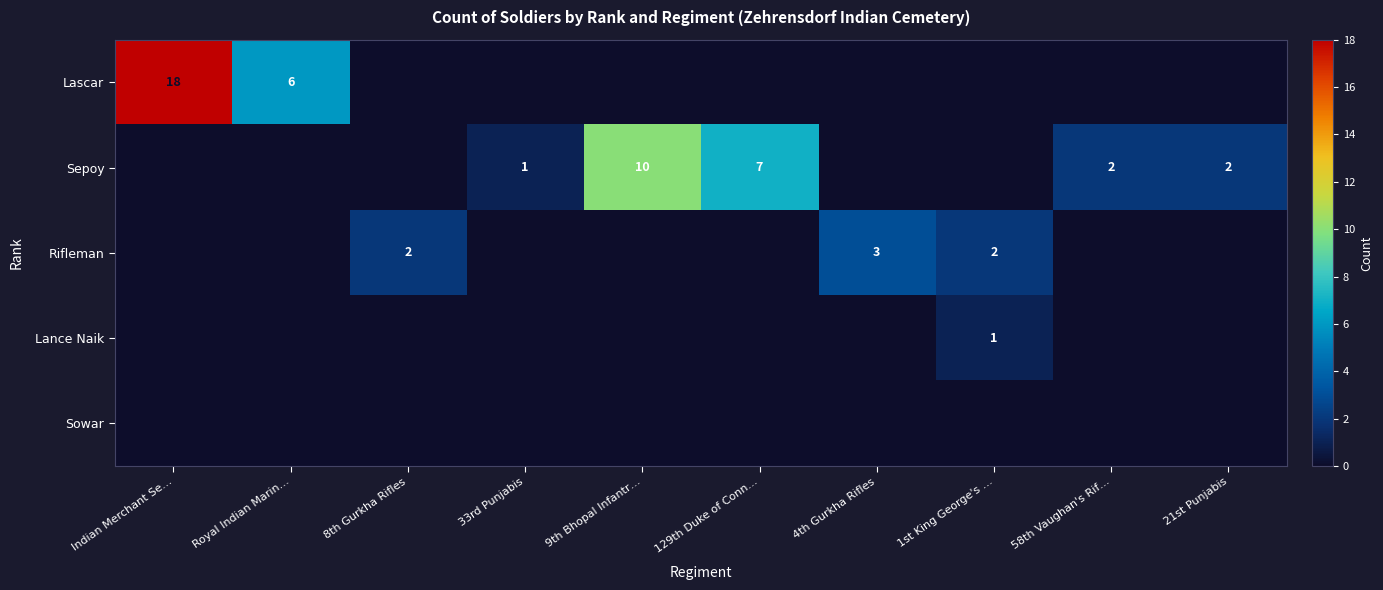

What is the total value across all series at Royal Indian Marin…?

6